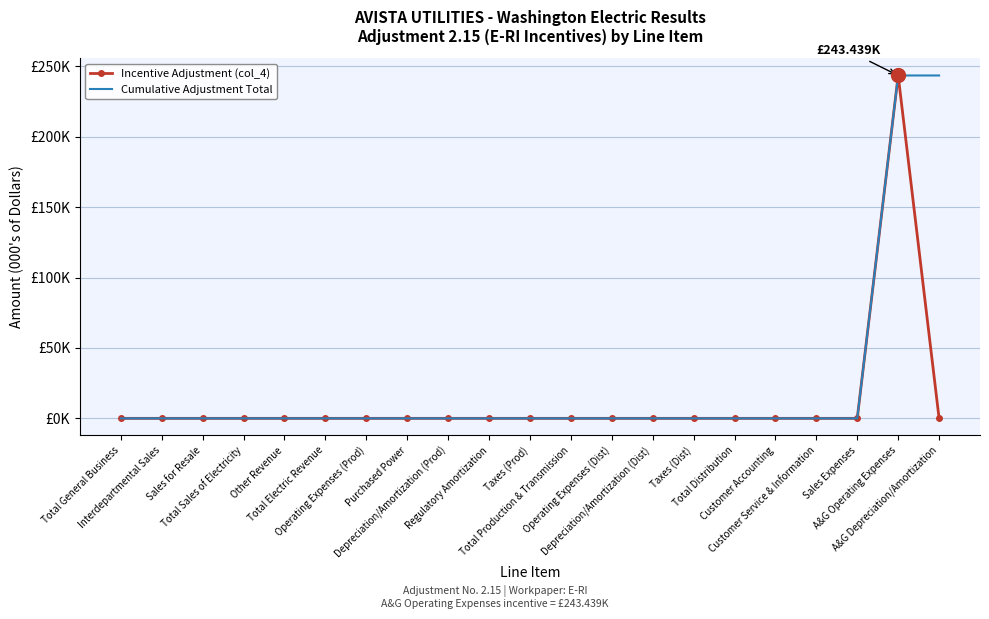

True or false: Cumulative Adjustment Total and Incentive Adjustment (col_4) cross at least once.

False